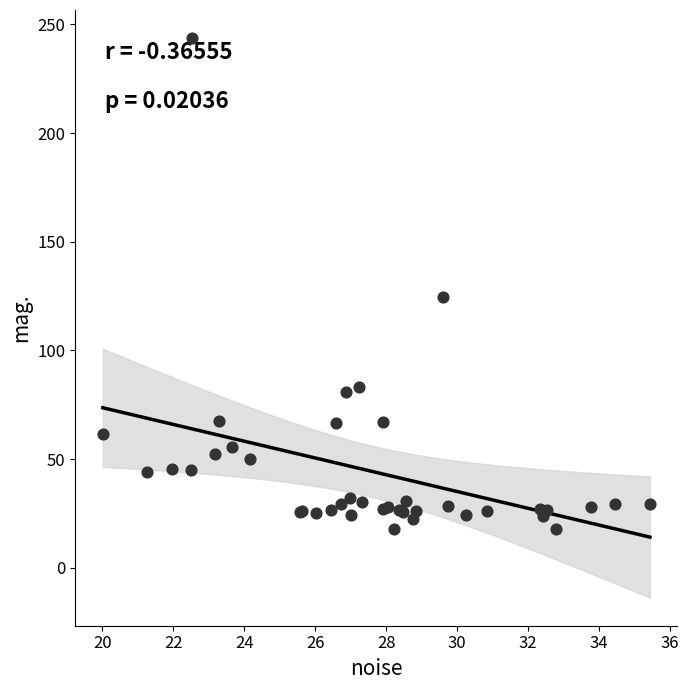

What Y value in the scatter plot is closest to 130?

124.8